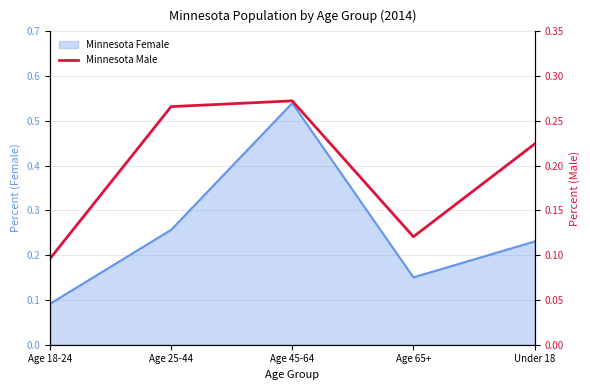

How many points are higher than both their immediate neighbors (excluding endpoints)?

1